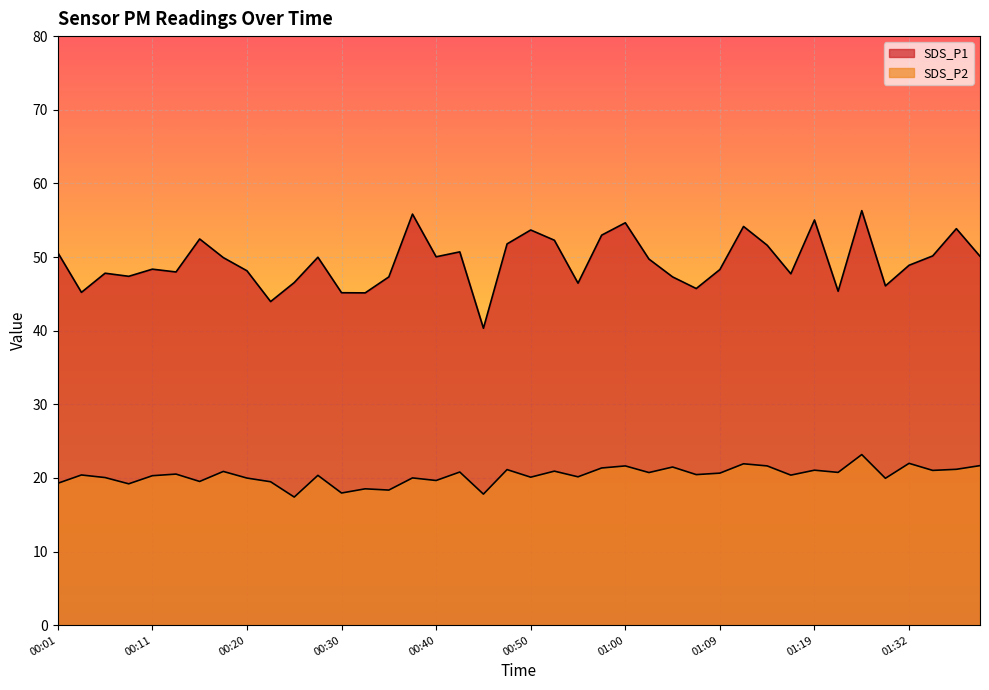

Rank the series by their maximum value, from lowest to highest.

SDS_P2, SDS_P1